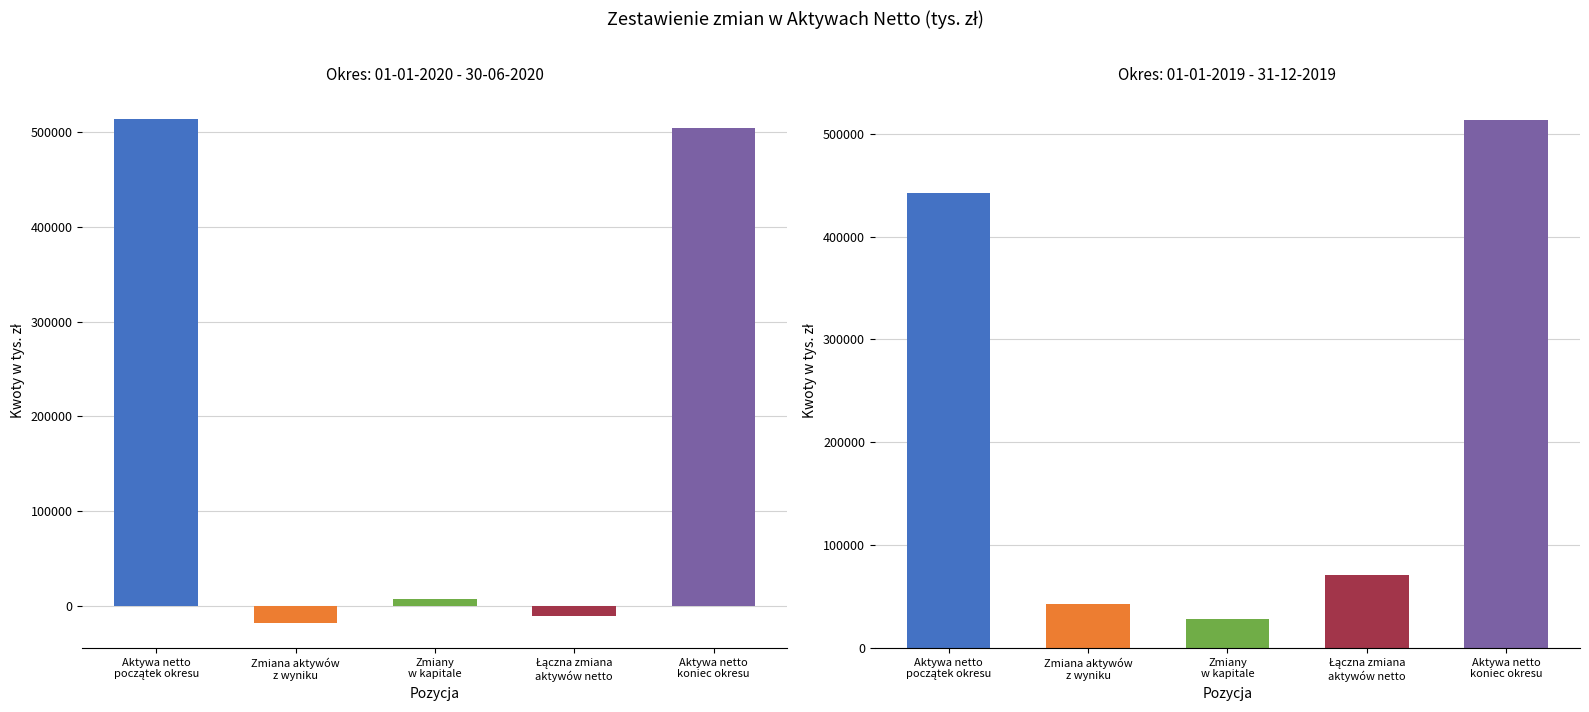

Count the number of categories in the chart.

5